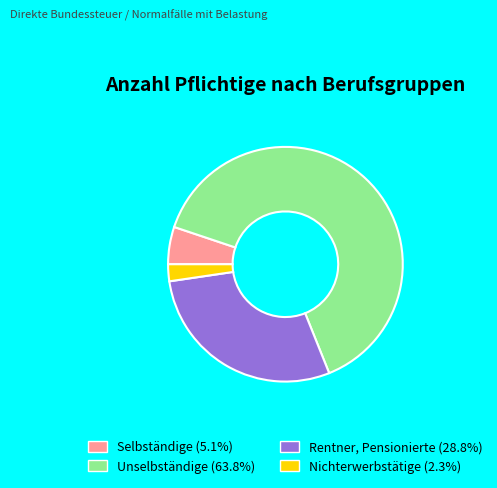

Is the sum of Selbständige and Nichterwerbstätige greater than half?

No